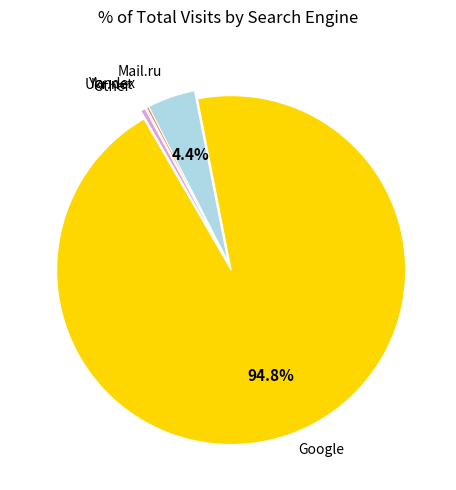

Does any single category account for the majority?

Yes